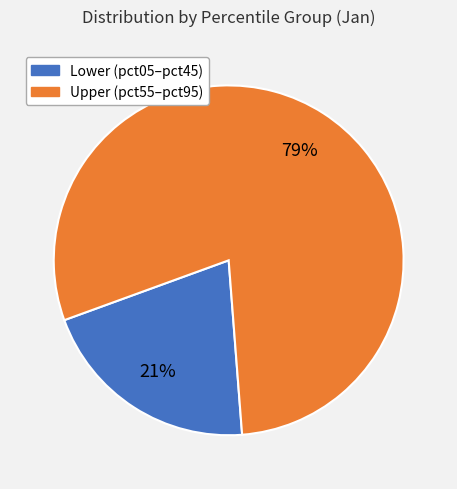

To the nearest percent, what is the average slice percentage?

50%